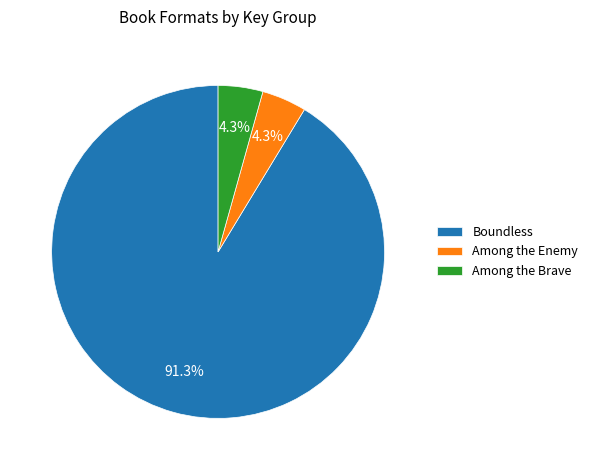

Is there any slice that represents more than half of the pie?

Yes